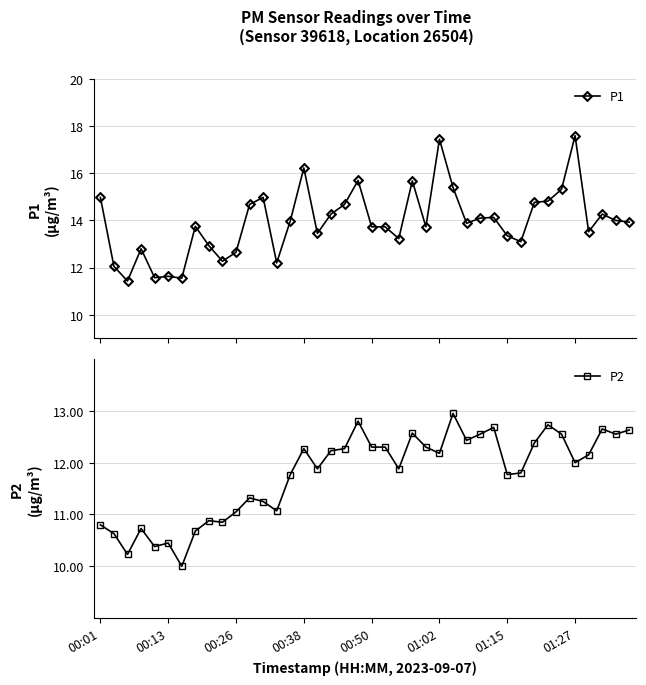

What is the average value of the P1 series?

13.9